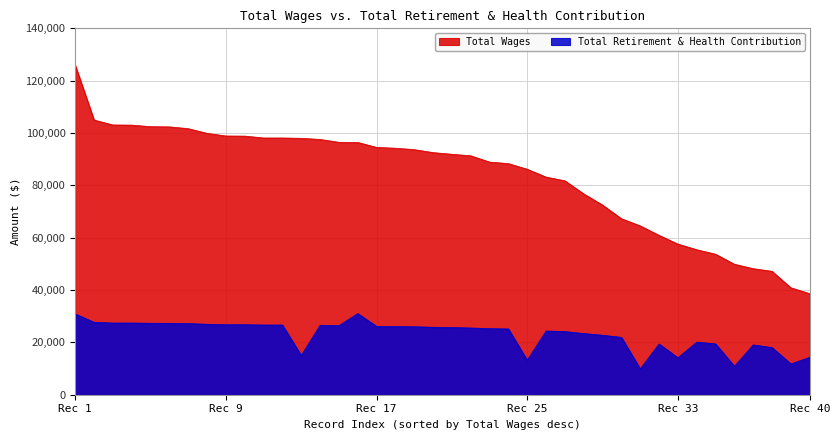

True or false: Total Wages and Total Retirement & Health Contribution cross at least once.

False